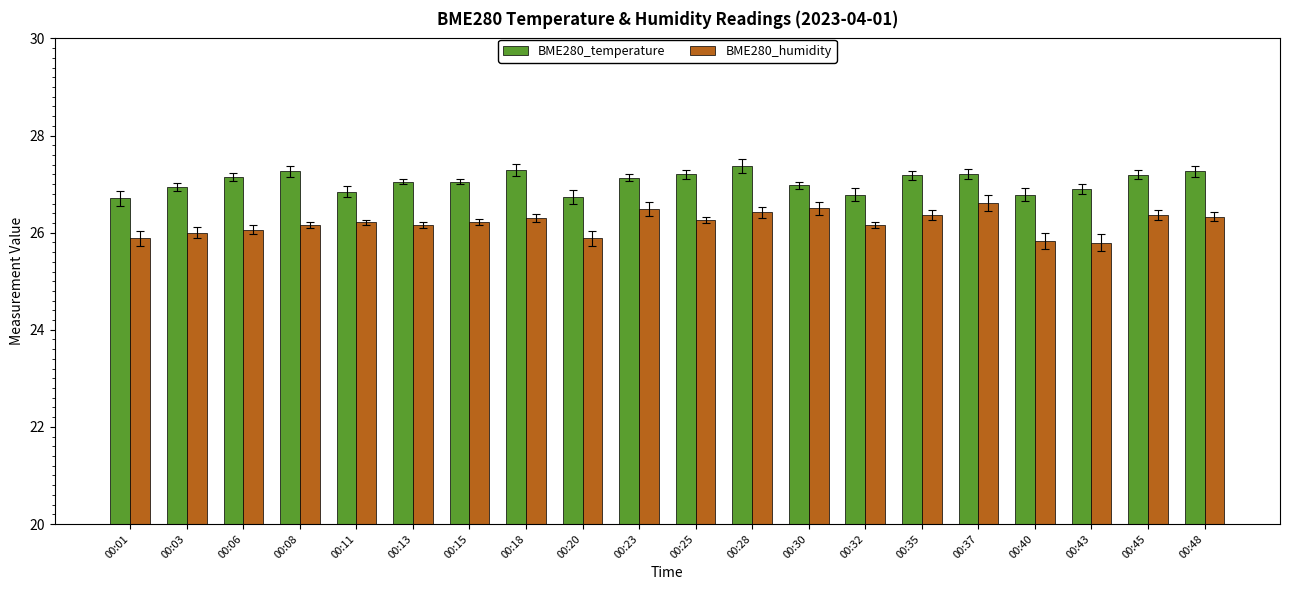

What is the difference between the maximum and minimum values in the BME280_temperature series?

0.7